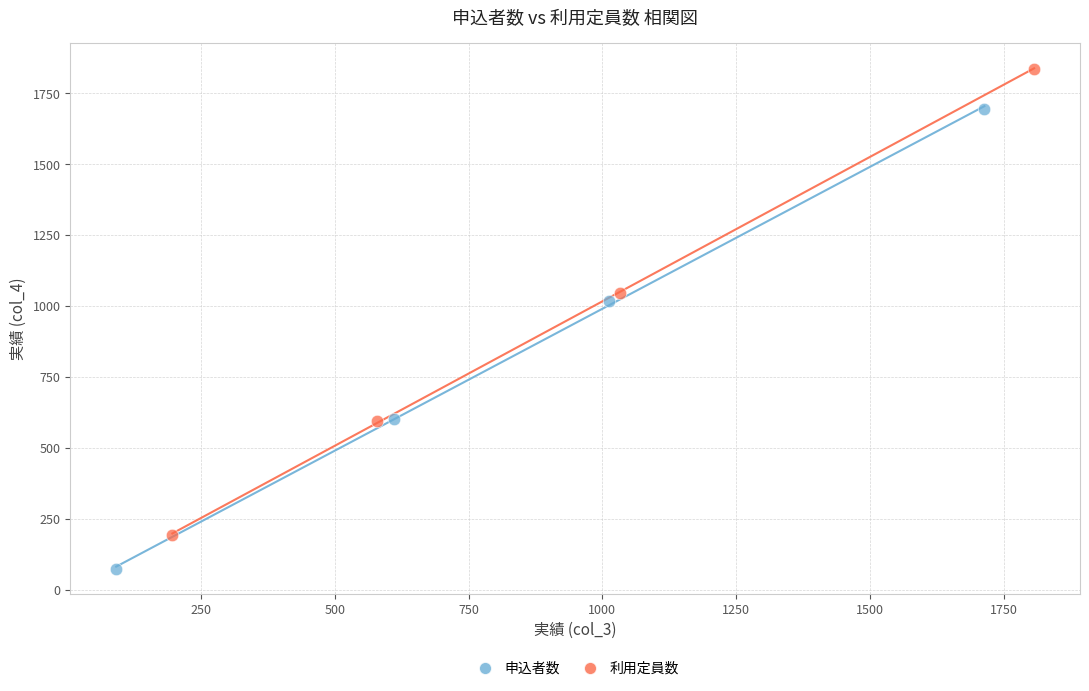

Which series has the widest spread of Y values?

利用定員数